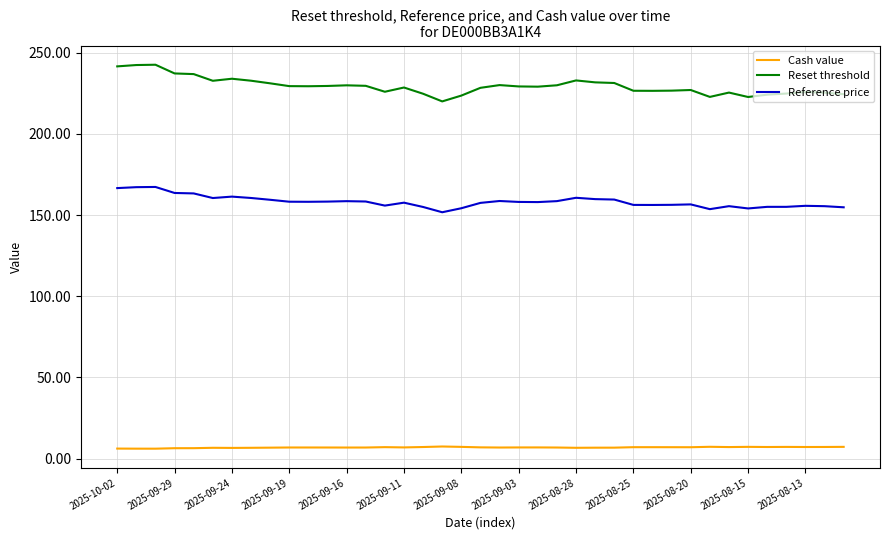

List the series in order of their peak value, highest first.

Reset threshold, Reference price, Cash value